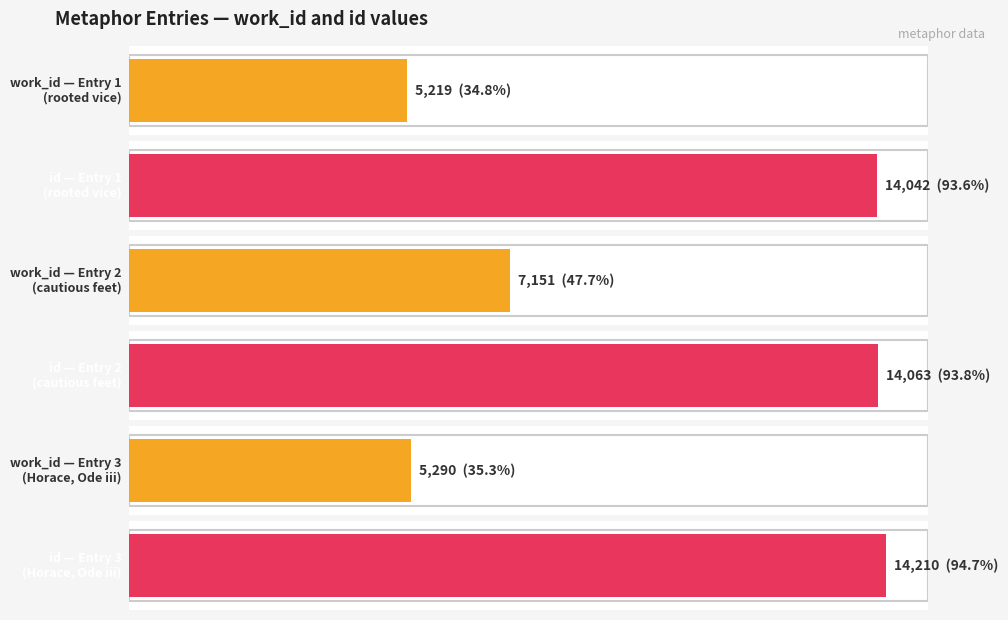

At which category is the sum across all series the highest?

(cautious feet)